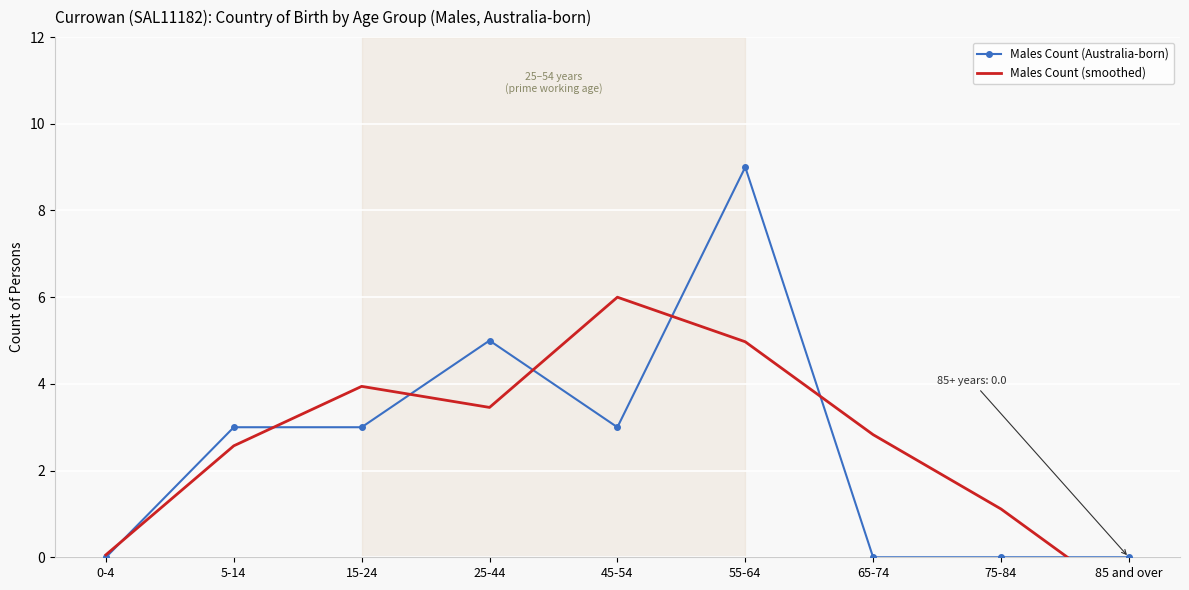

What is the value of the Males Count (smoothed) point at the 5th from the left?

6.0